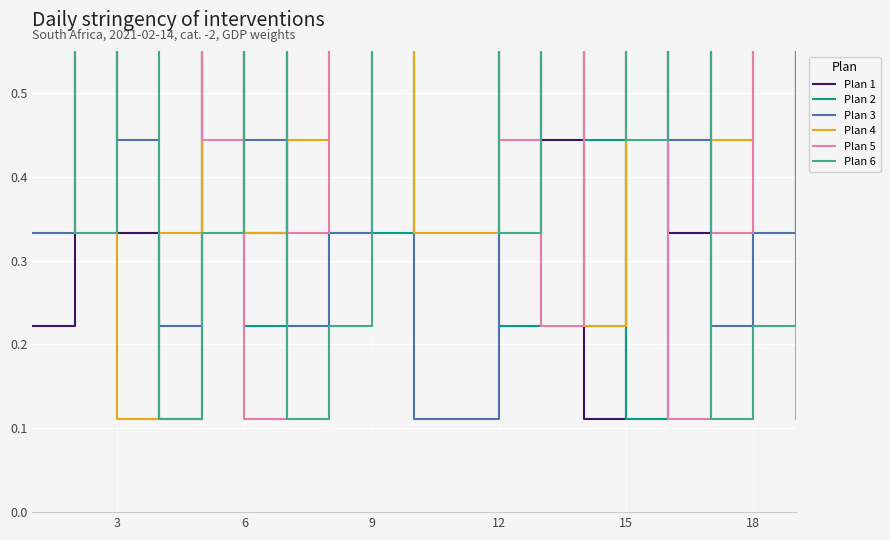

Between 18 and 12, which is larger?

18